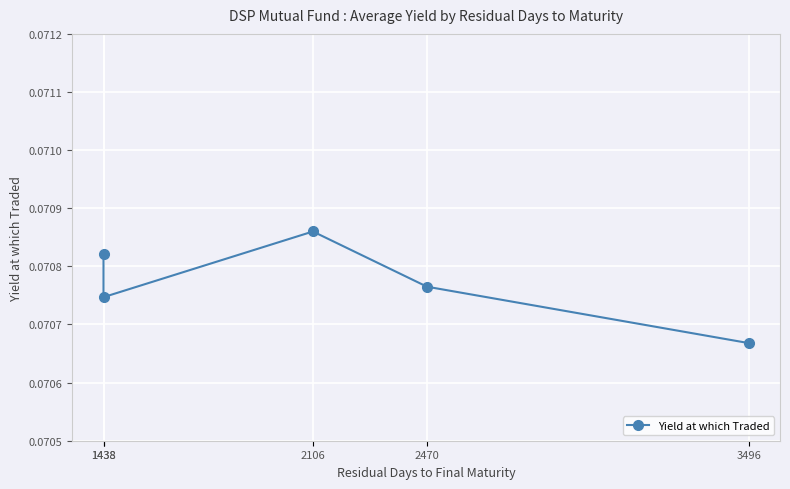

What is the value of the 1st point from the left?

0.1